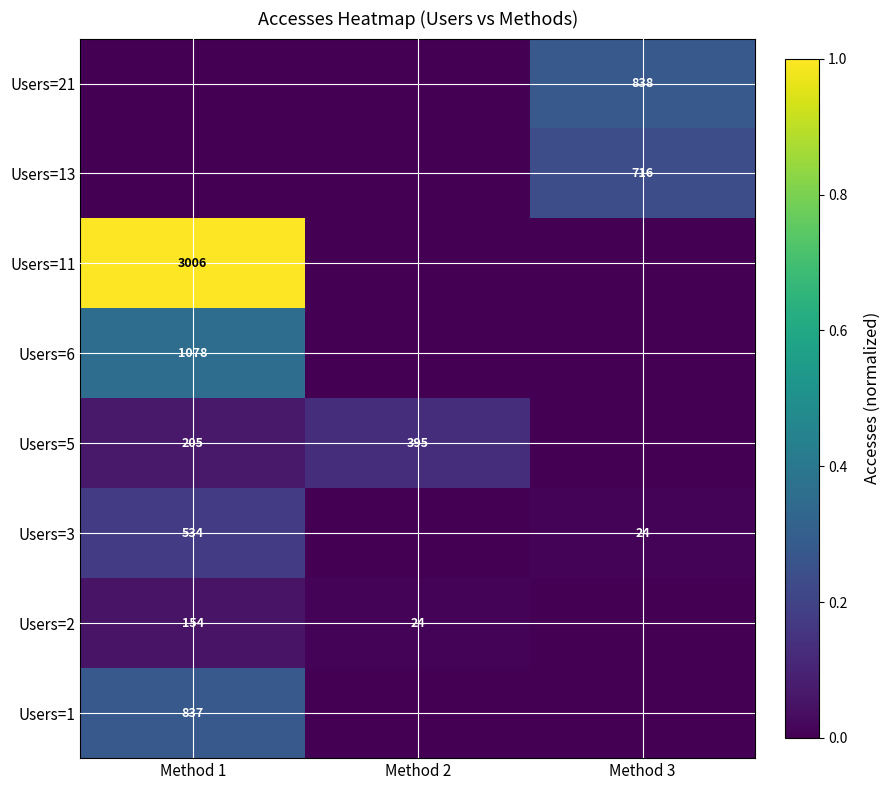

Is it true that Users=11 equals 1250 at Method 1?

False